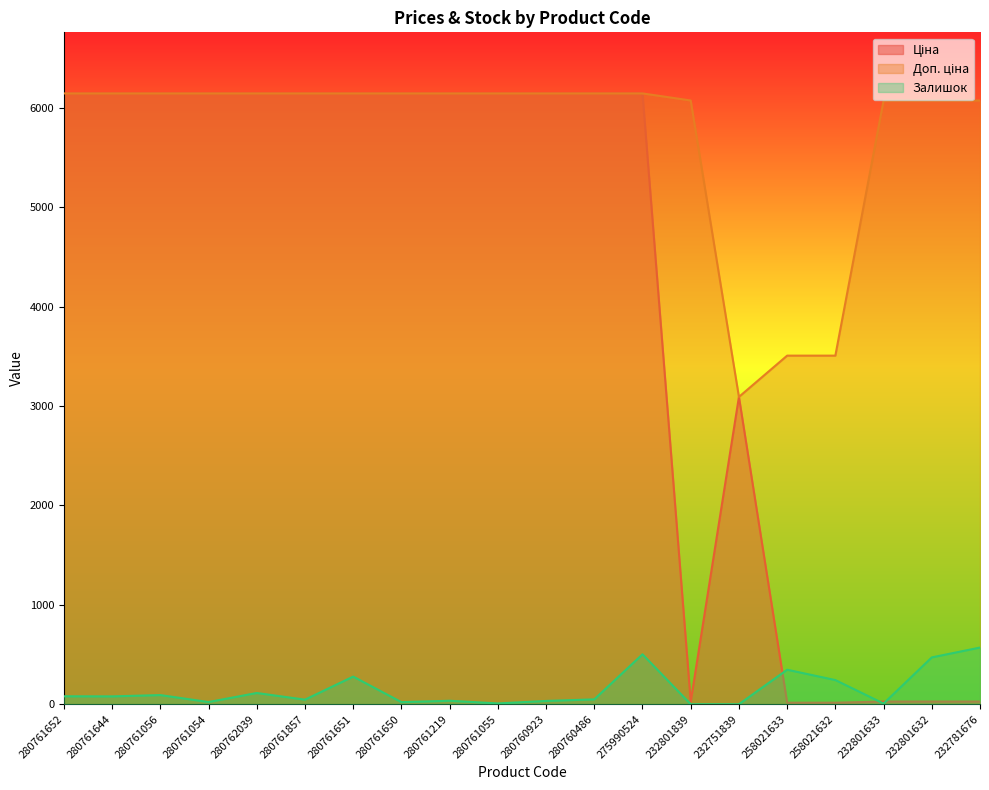

Read the Доп. ціна value at 232801632.

6072.0